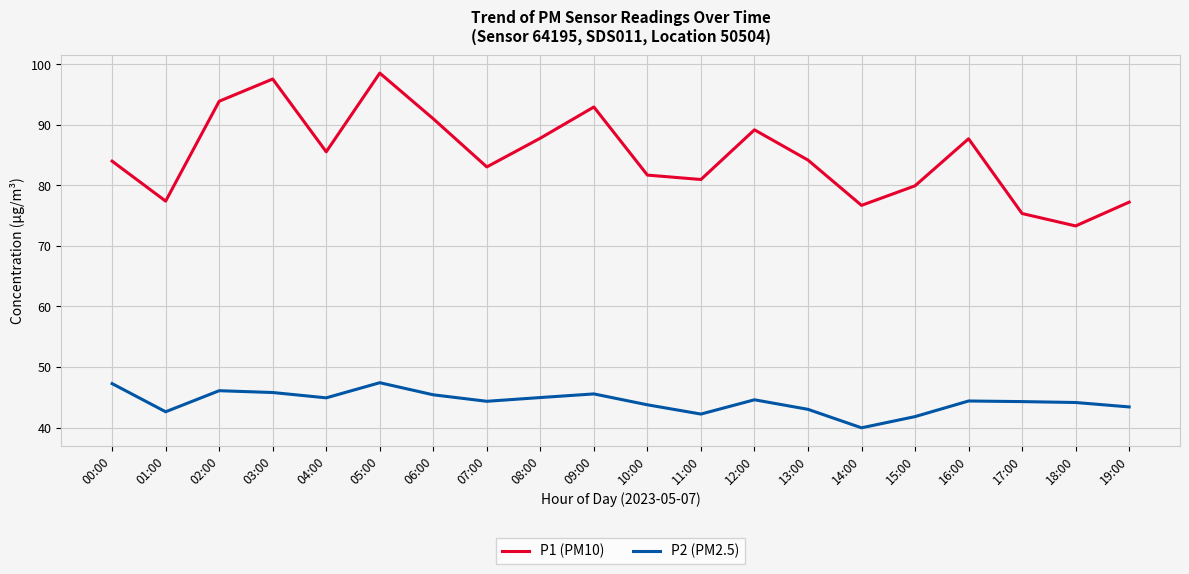

At which category is the sum across all series the highest?

05:00